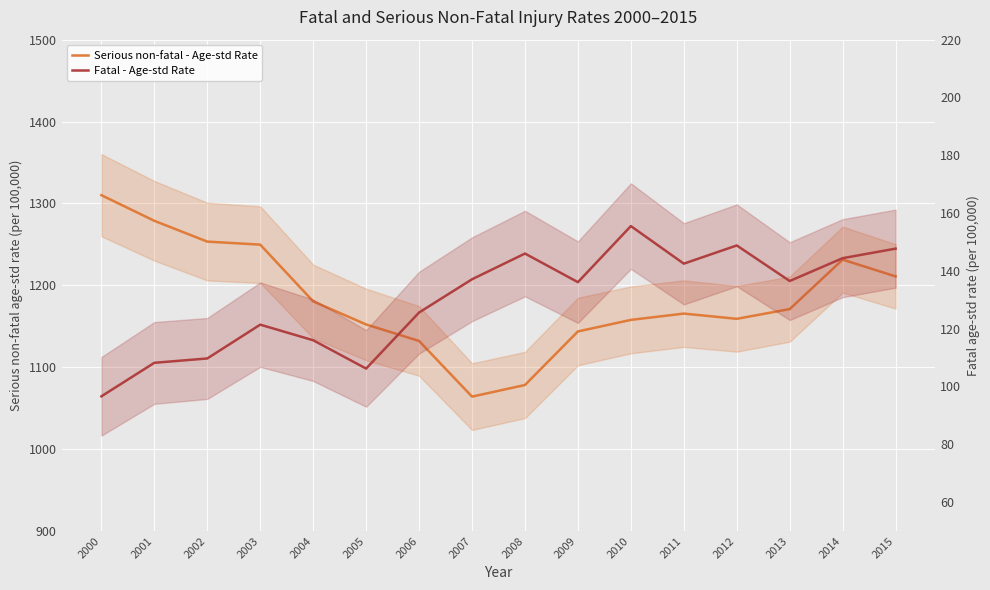

Which series has the largest range (max minus min)?

Serious non-fatal - Age-std Rate